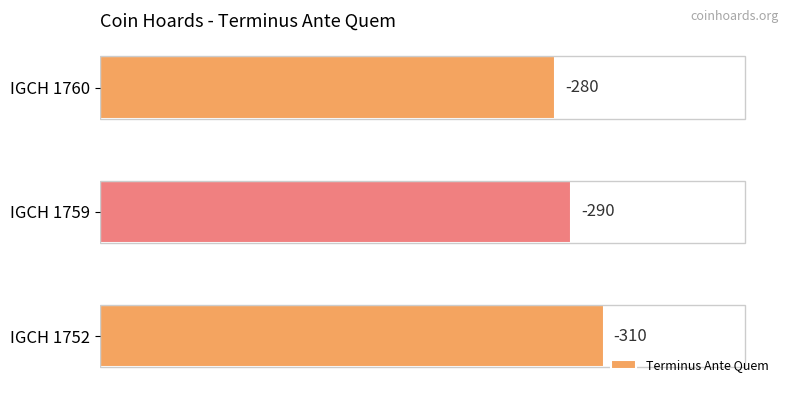

Are the bars horizontal?

Yes